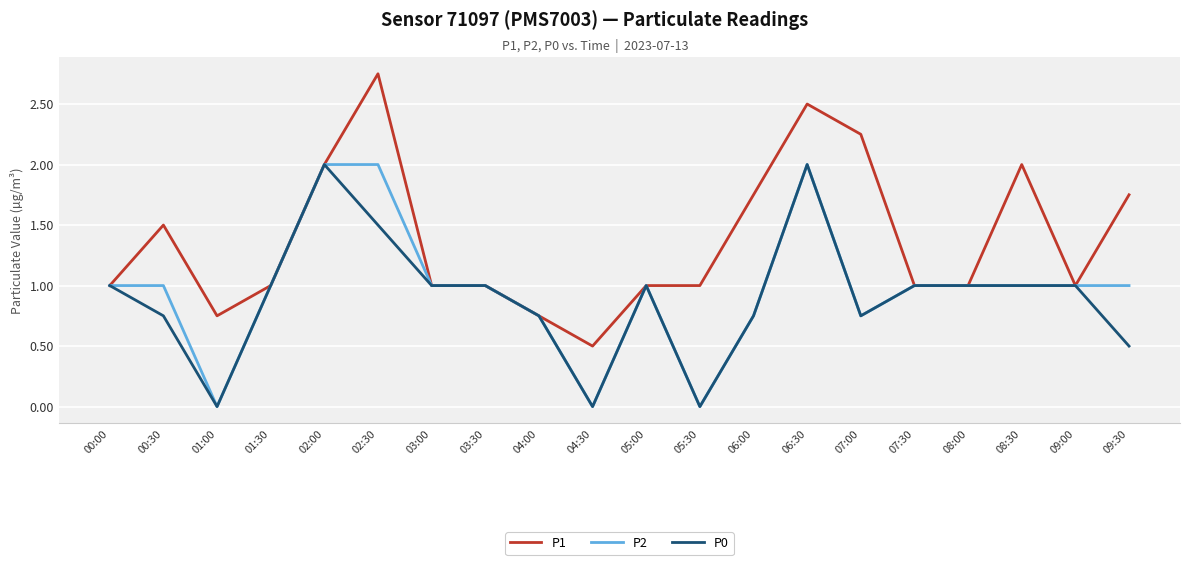

Which series changed the most between 06:00 and 07:30?

P1